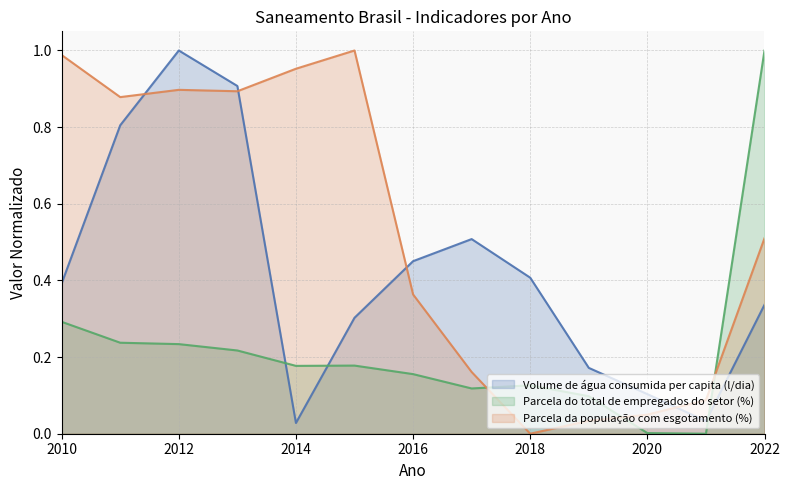

How many interior local valleys does the Parcela do total de empregados do setor (%) series have?

3